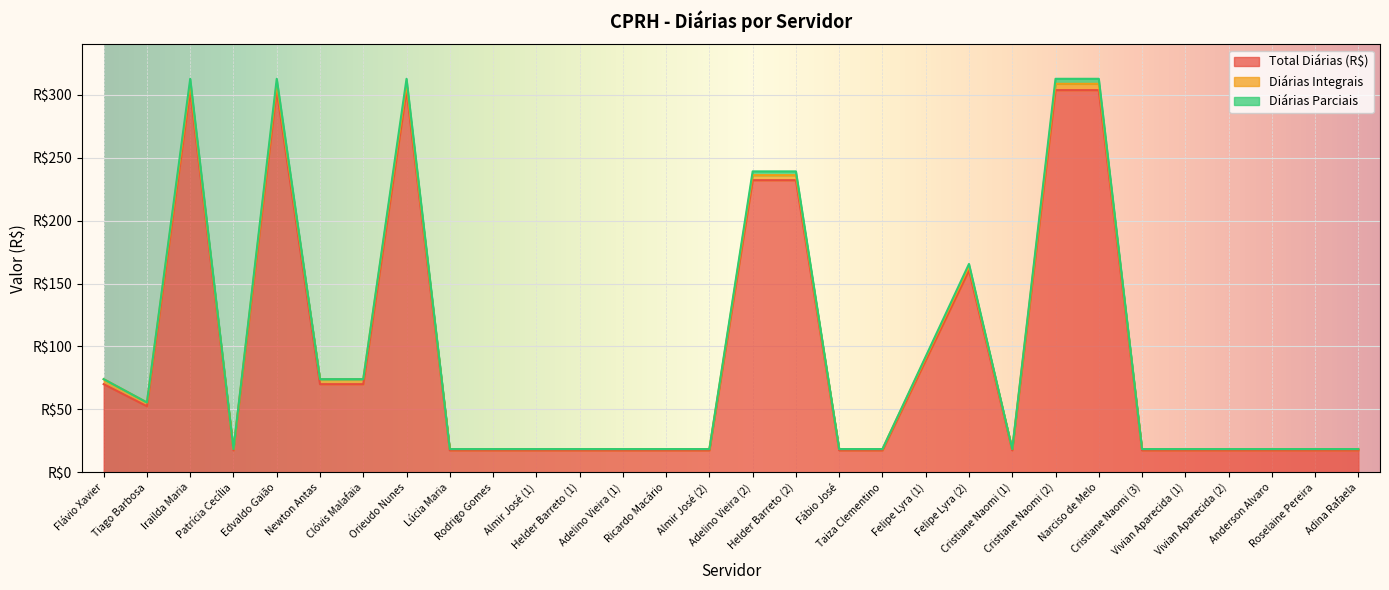

What are all the series names shown in the legend?

Total Diárias (R$), Diárias Integrais, Diárias Parciais